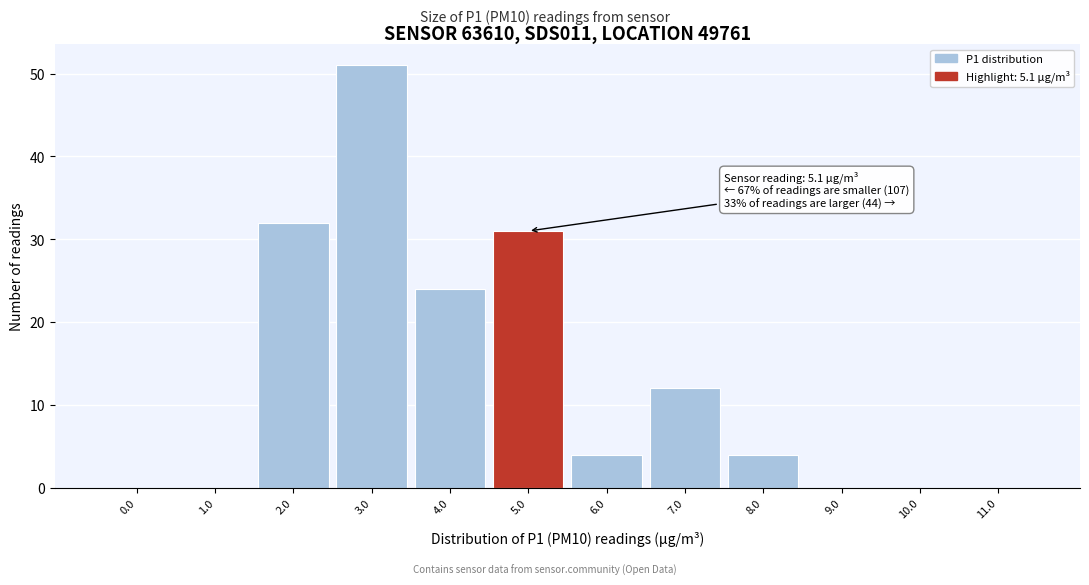

Reading right to left, what are all the values shown in this chart?

11.0=0	10.0=0	9.0=0	8.0=4	7.0=12	6.0=4	5.0=31	4.0=24	3.0=51	2.0=32	1.0=0	0.0=0